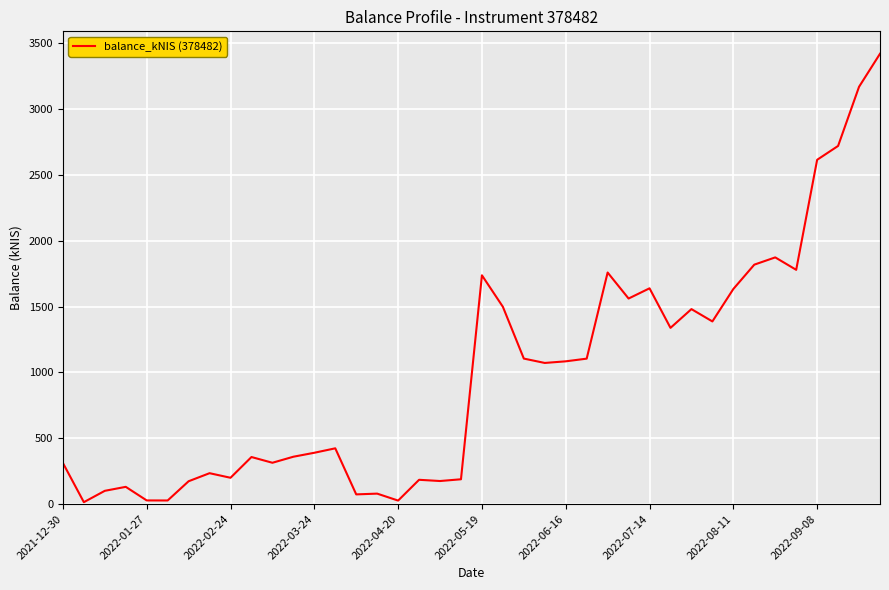

What is the minimum value shown in the chart?

13.8